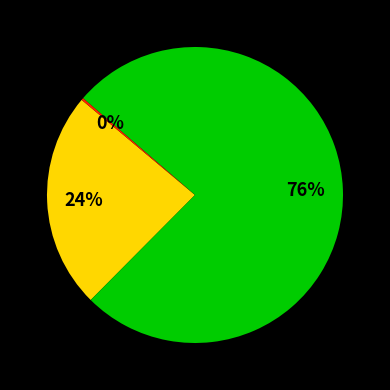

To the nearest percent, what is the average slice percentage?

33%